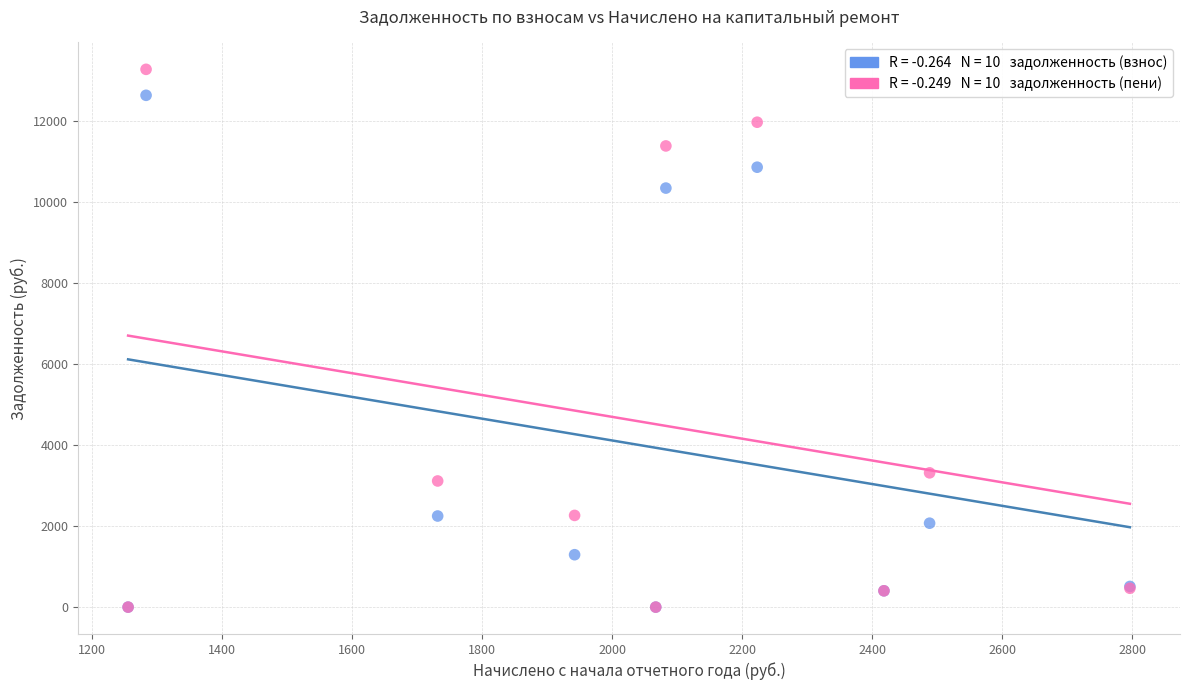

Across all series, what Y value is closest to 6643?

3317.6